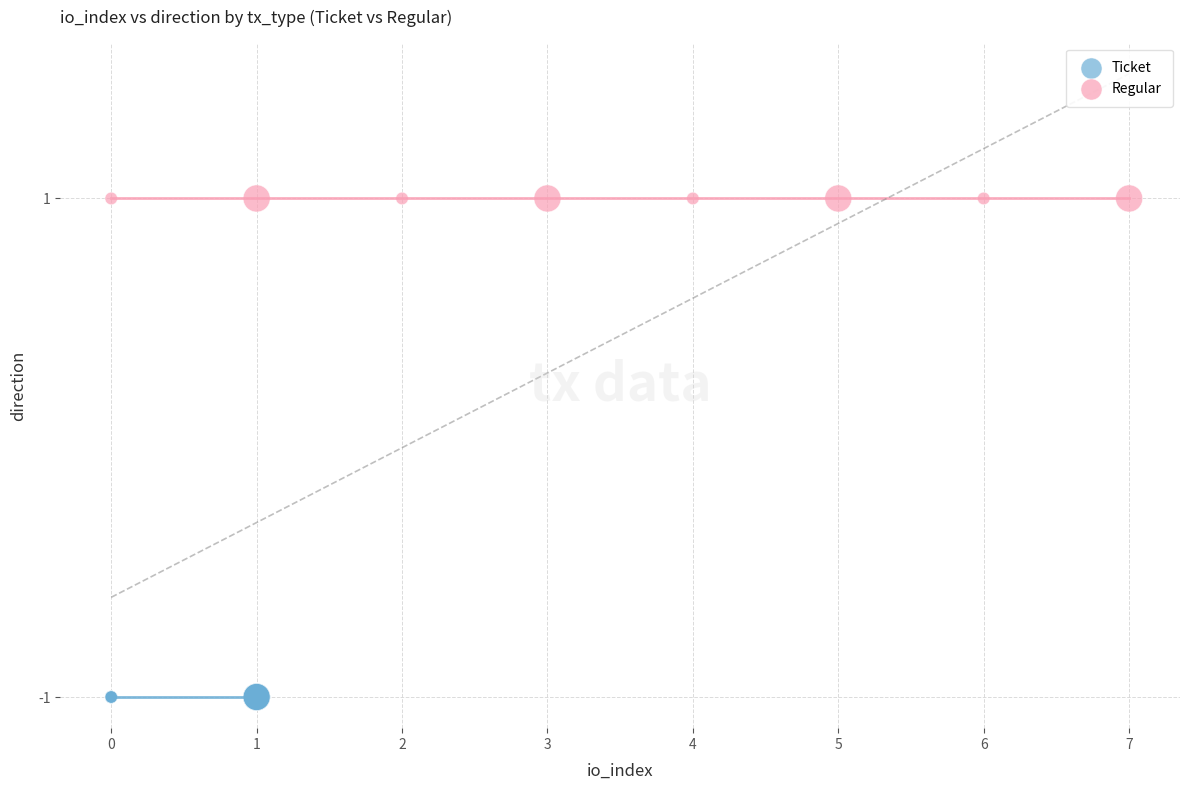

Which series contains the lowest Y value?

Ticket